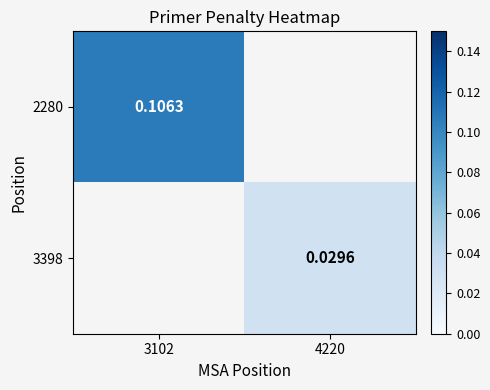

Which category has the lowest value across all series?

4220